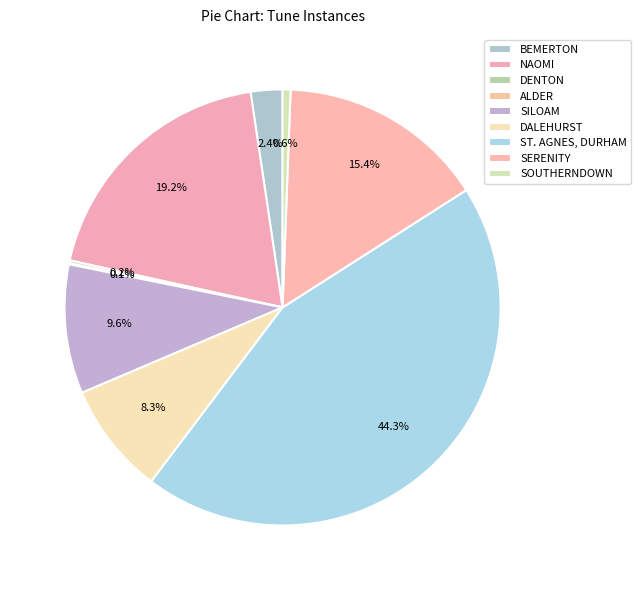

To the nearest percent, what is the combined percentage of SERENITY and DENTON?

16%